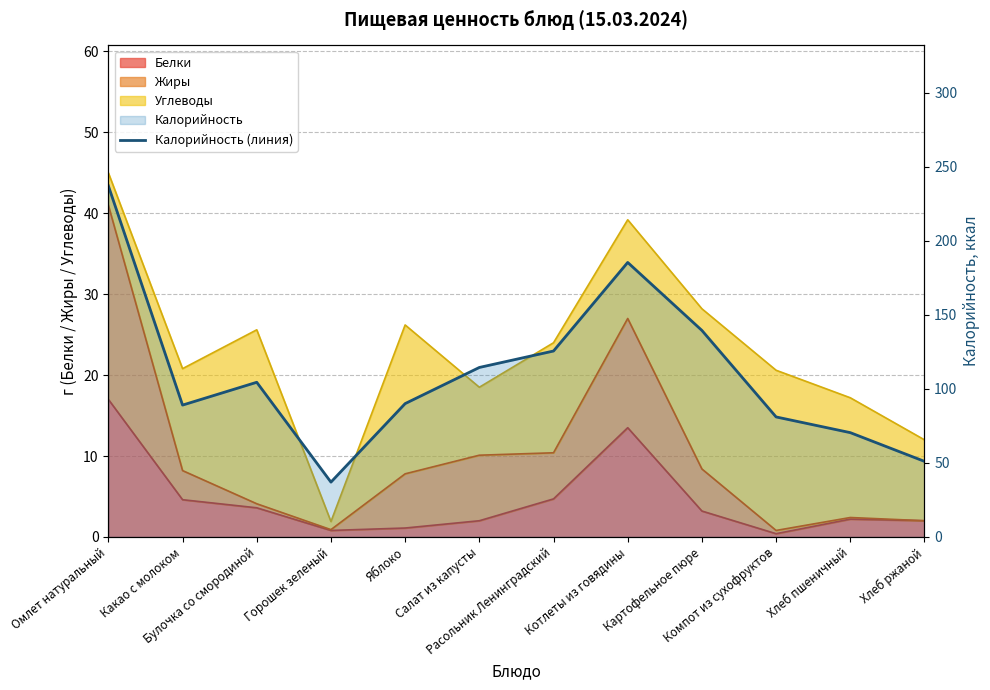

What is the label of the 4th point from the right?

Картофельное пюре